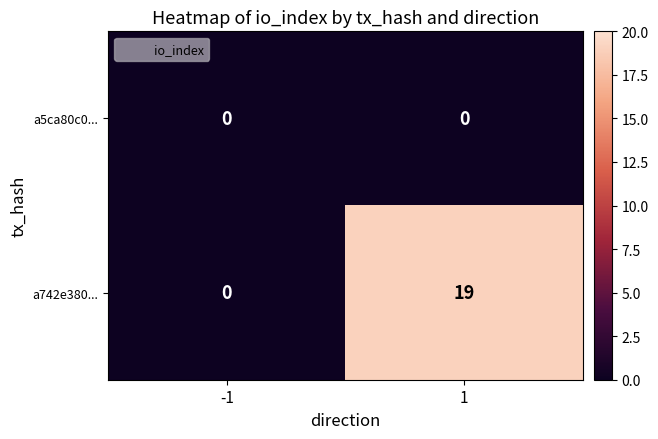

What is the maximum value shown in the chart?

19